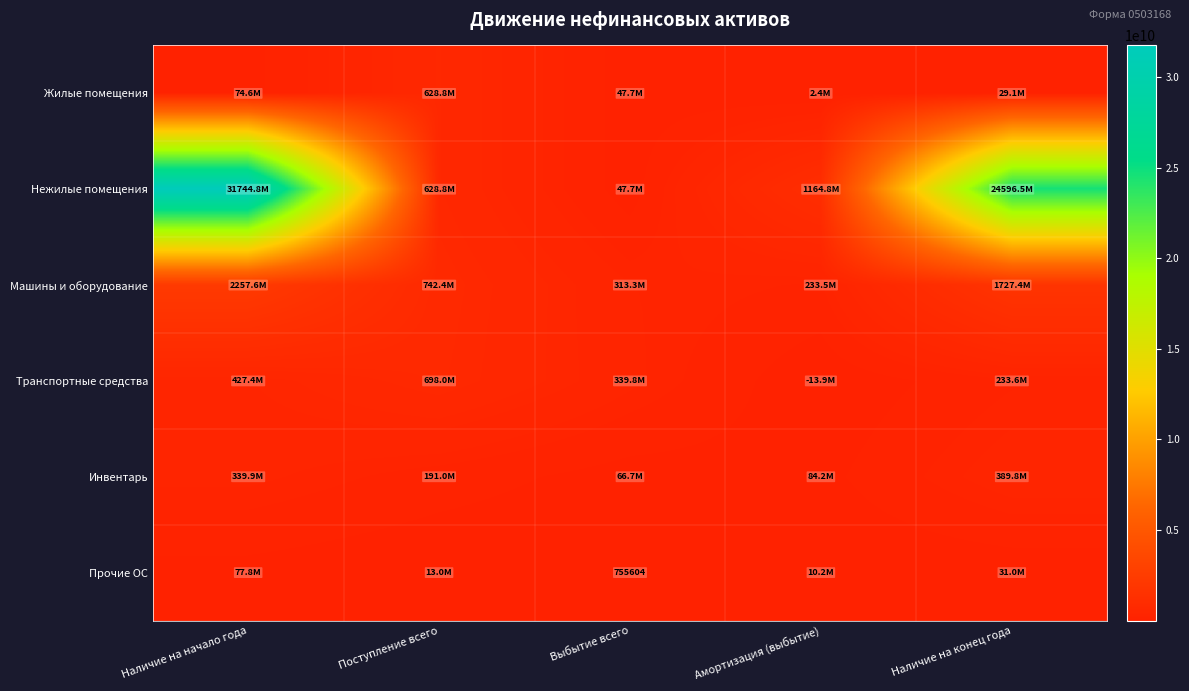

What is the difference between the Инвентарь values at Выбытие всего and Наличие на начало года?

273193407.9